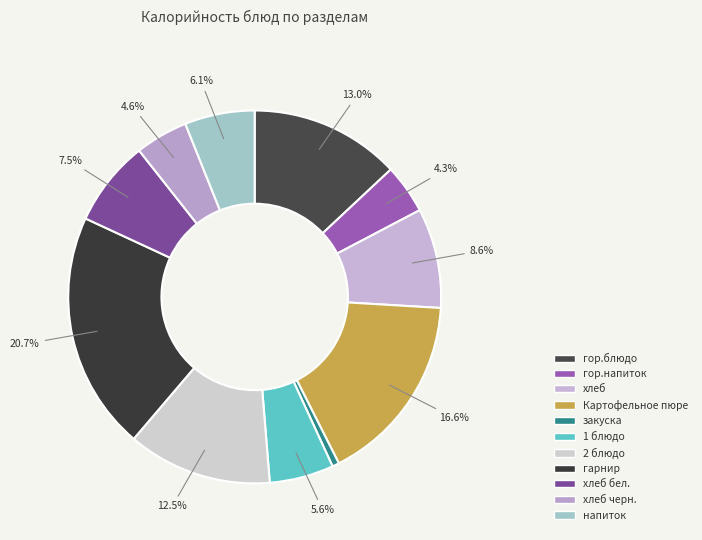

Is there any slice that represents more than half of the pie?

No